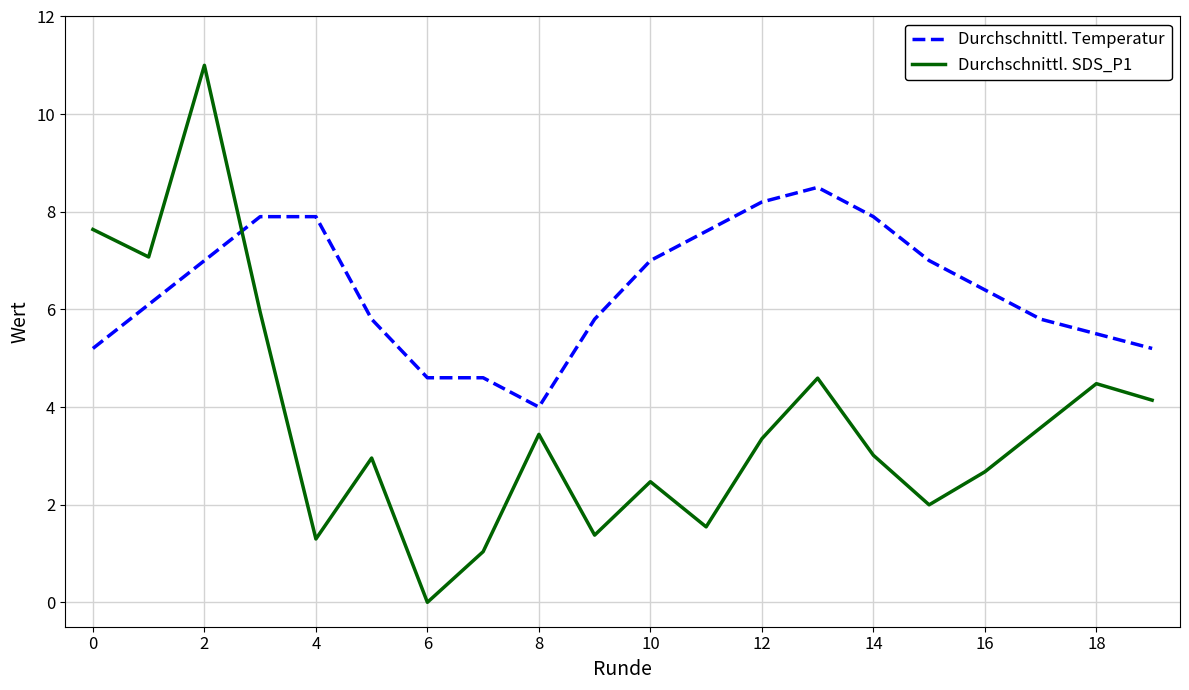

What is the maximum value shown in the chart?

11.0